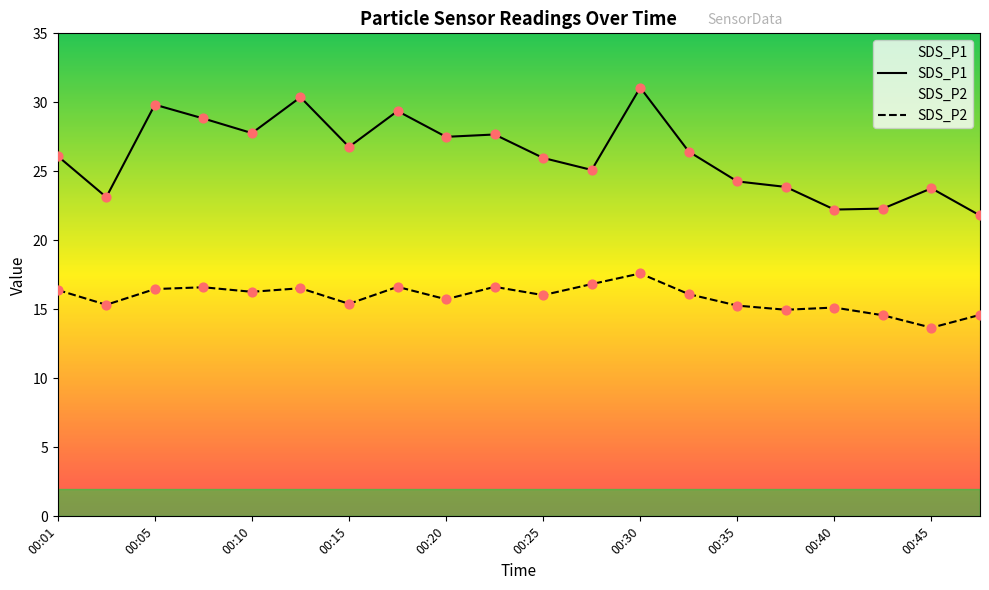

Which series has the largest Y range (max minus min)?

SDS_P1